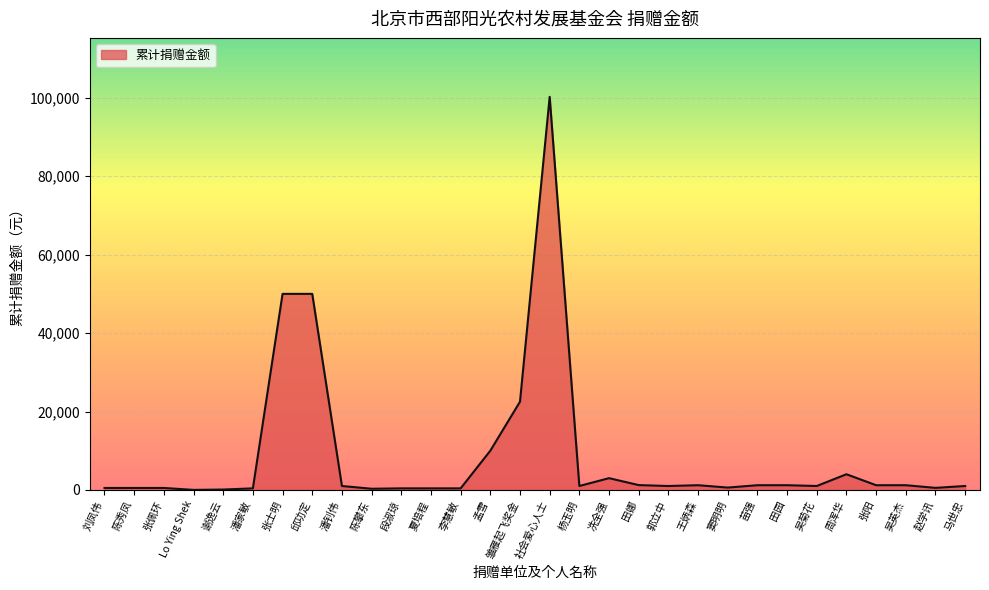

Between 潘家敏 and 社会爱心人士, which is larger?

社会爱心人士